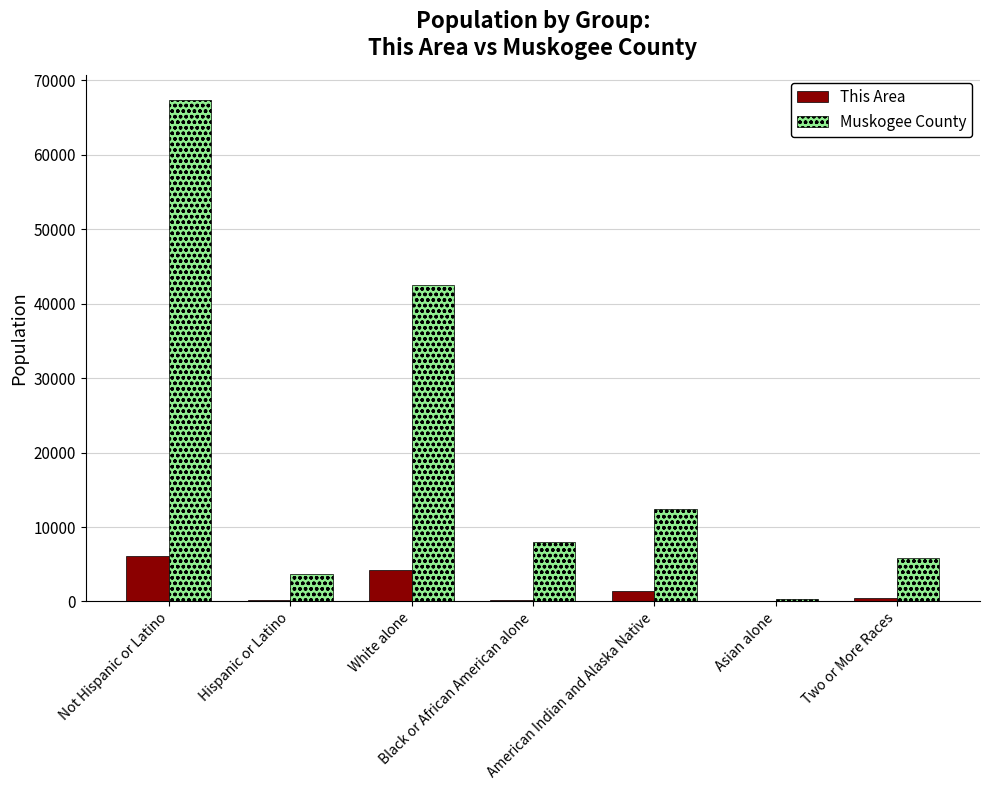

Read the Muskogee County value at Black or African American alone, to the nearest 10.

8030